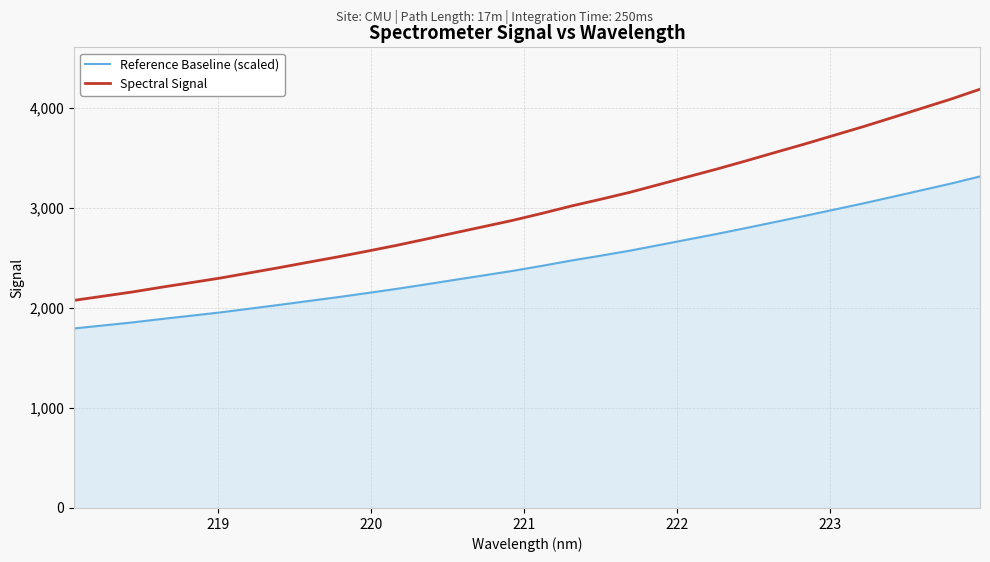

What is the lowest value of the Spectral Signal series?

2075.0